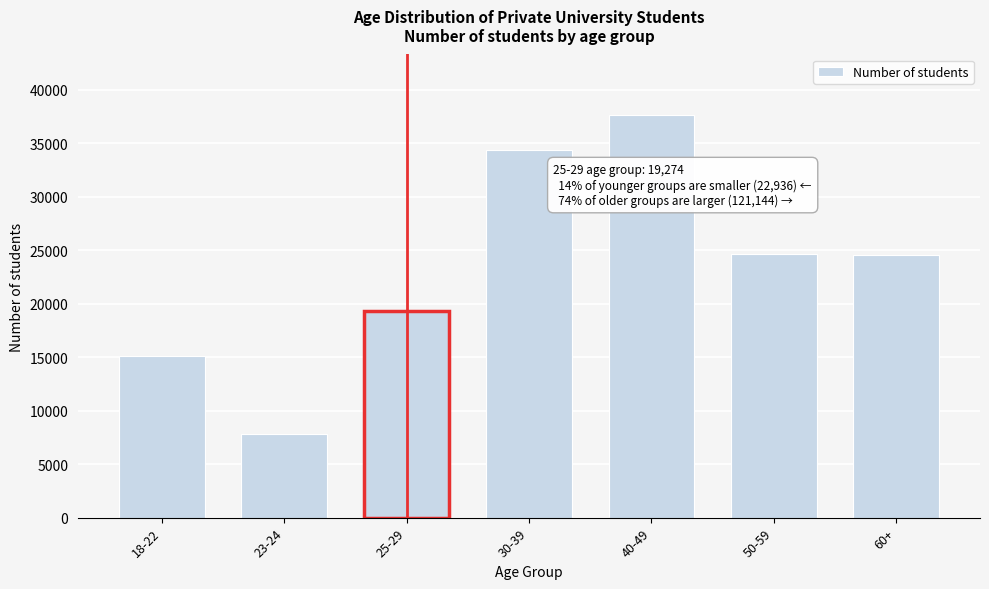

Read the value at 40-49.

37632